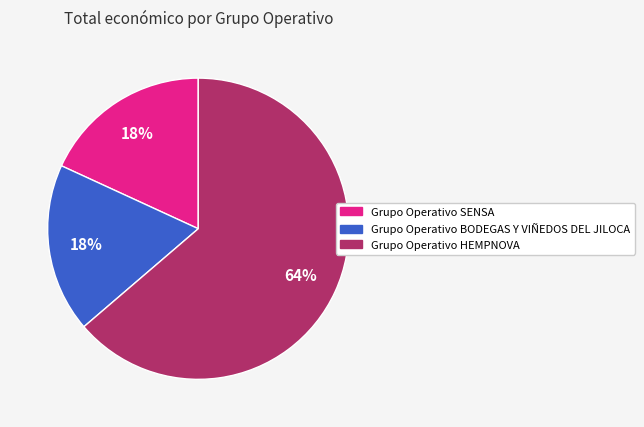

Which slice is the largest?

Grupo Operativo HEMPNOVA